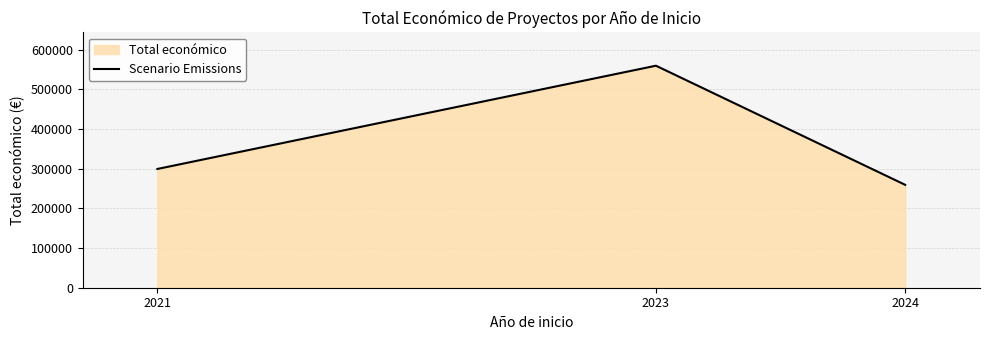

Is it true that the value at 2024 is 88574?

False